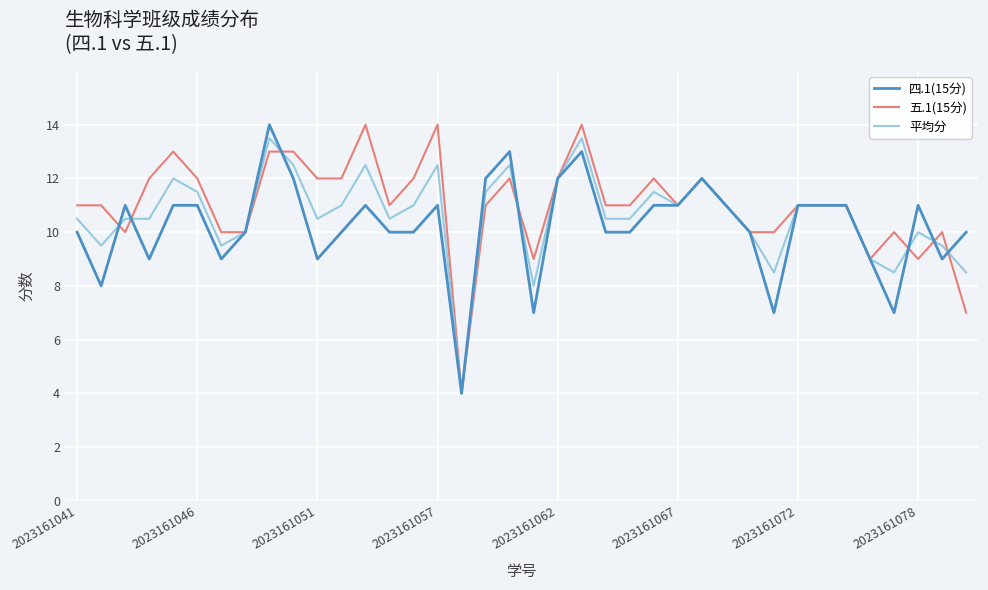

What is the greatest value displayed?

14.0